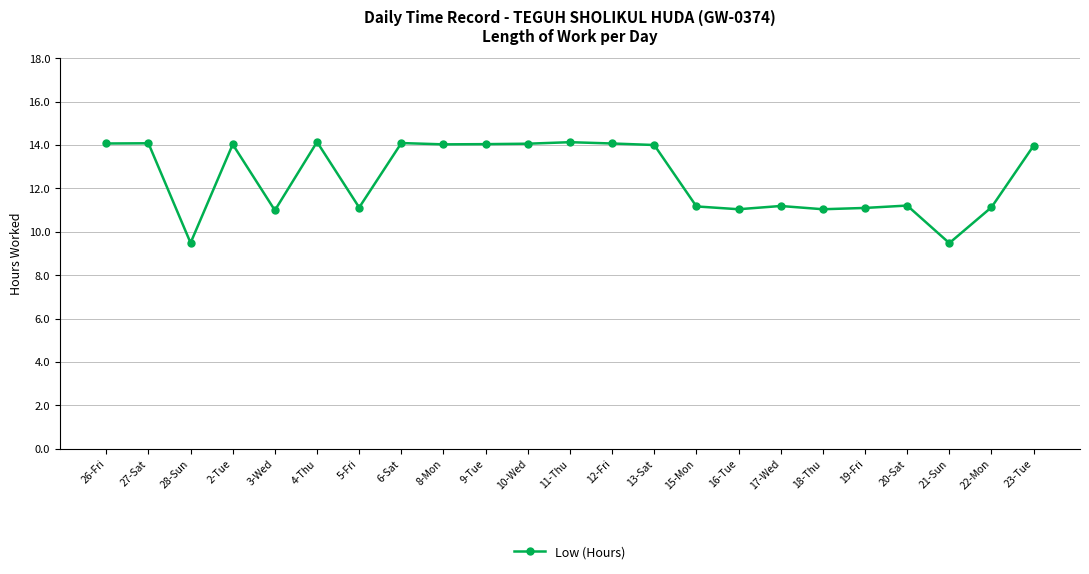

Read the value at 16-Tue.

11.0